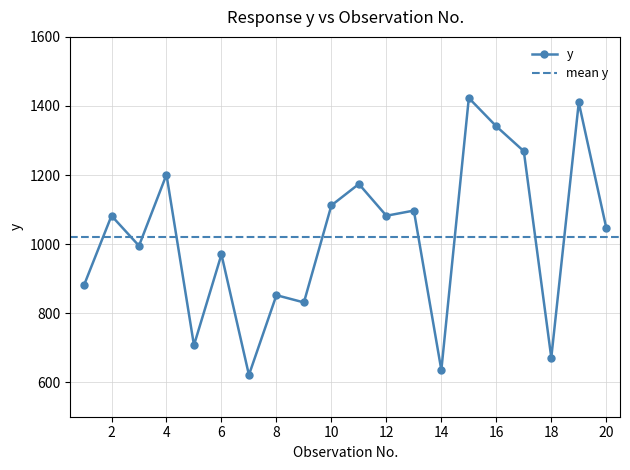

True or false: a1x has a value of 154 at 15.

False